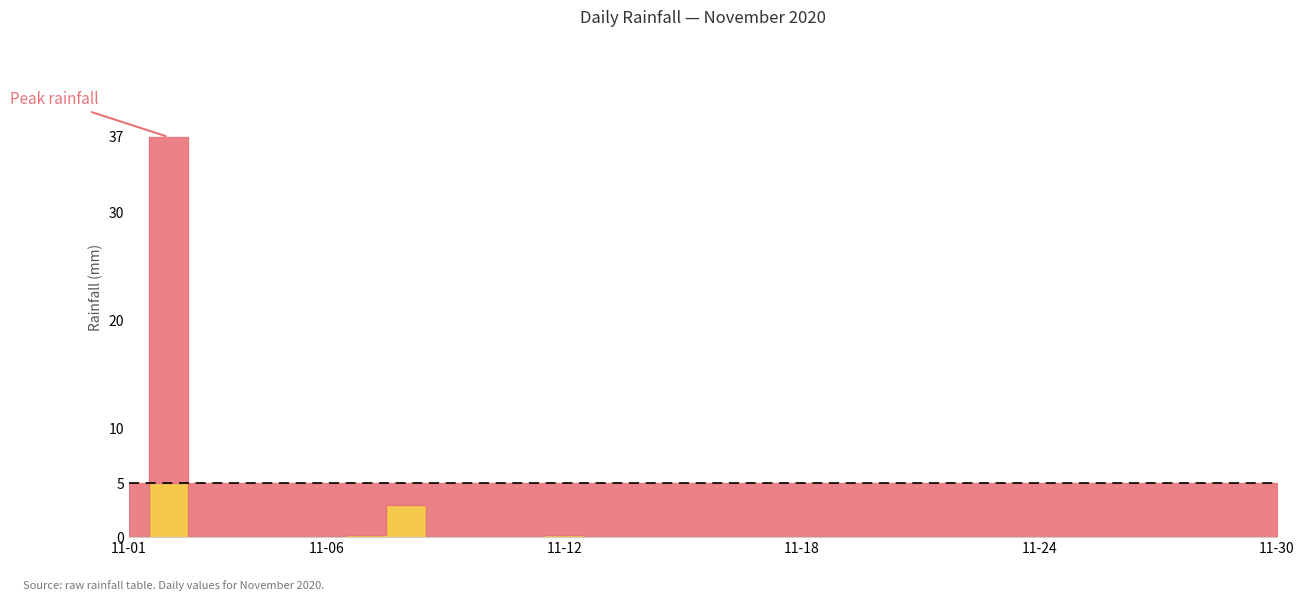

Does the chart display data point markers on the line(s)?

No